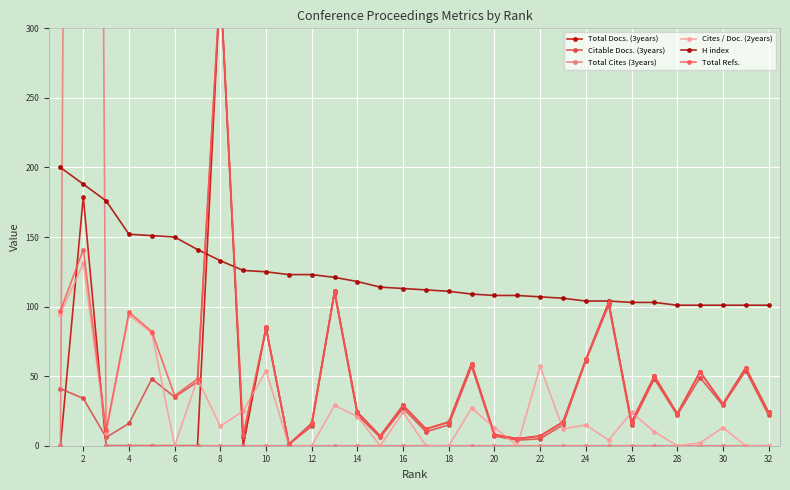

True or false: Cites / Doc. (2years) has a value of 0 at 28.

True